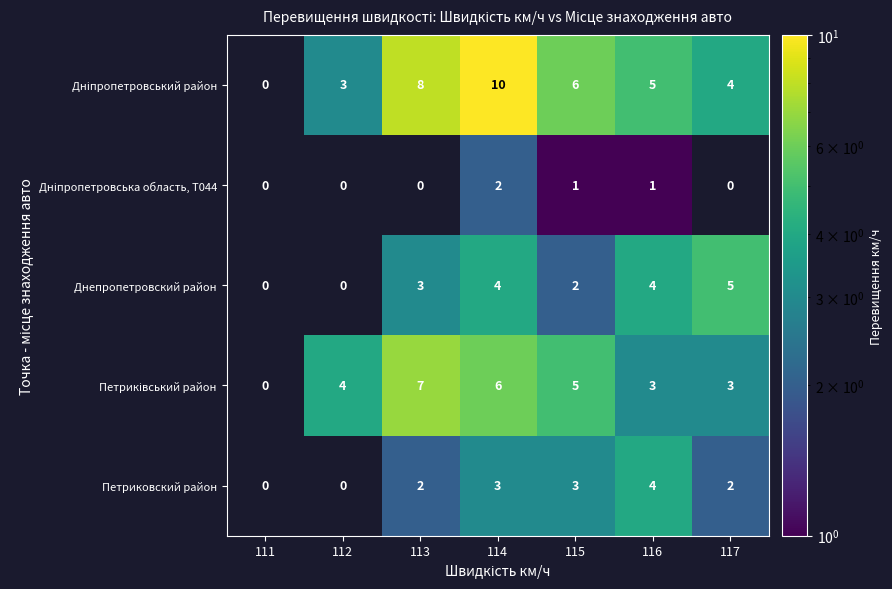

Which has a higher value, 113 or 115?

113